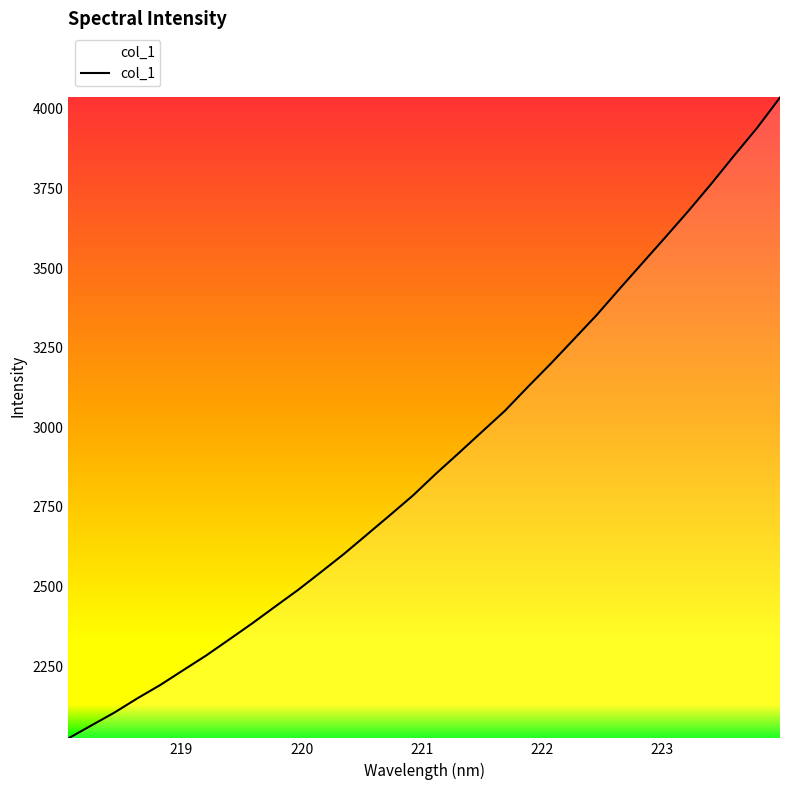

What is the minimum value shown in the chart?

2022.8